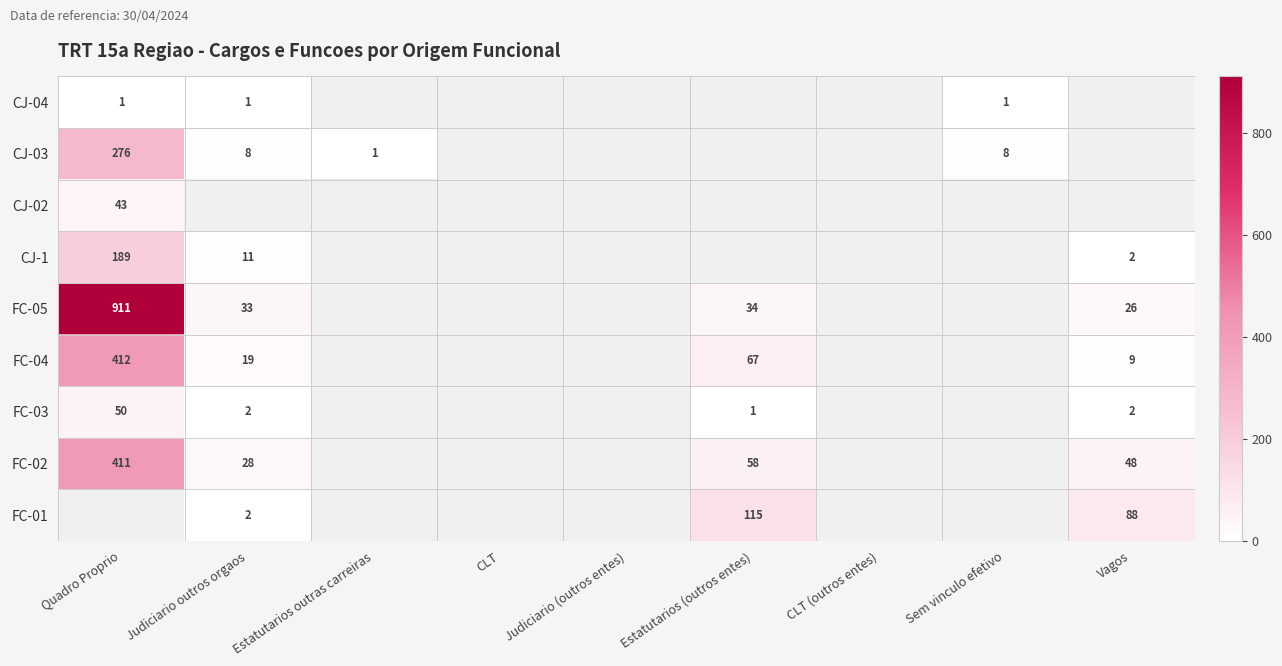

The FC-04 series shows 9 at Vagos. True or false?

True